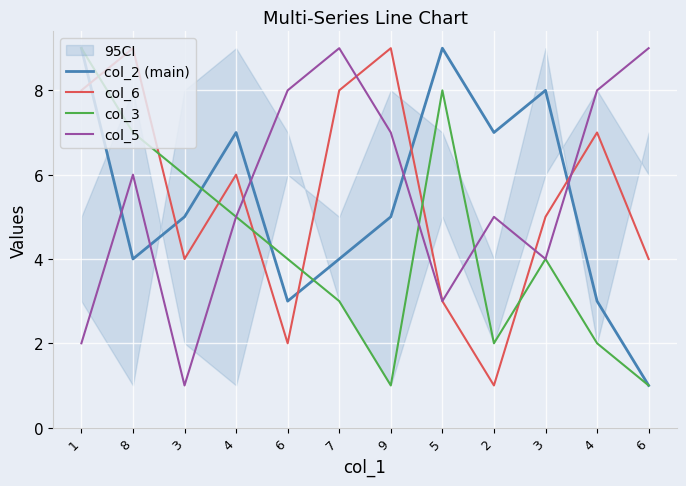

At which category is the sum across all series the highest?

1